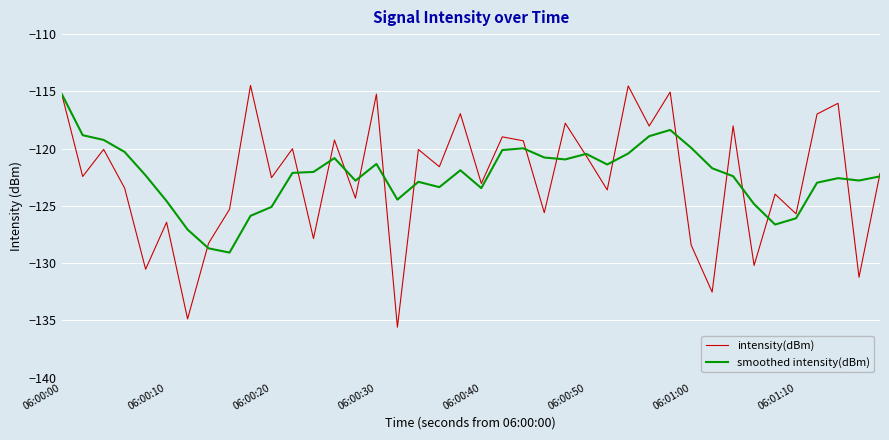

What is the minimum value shown in the chart?

-135.6